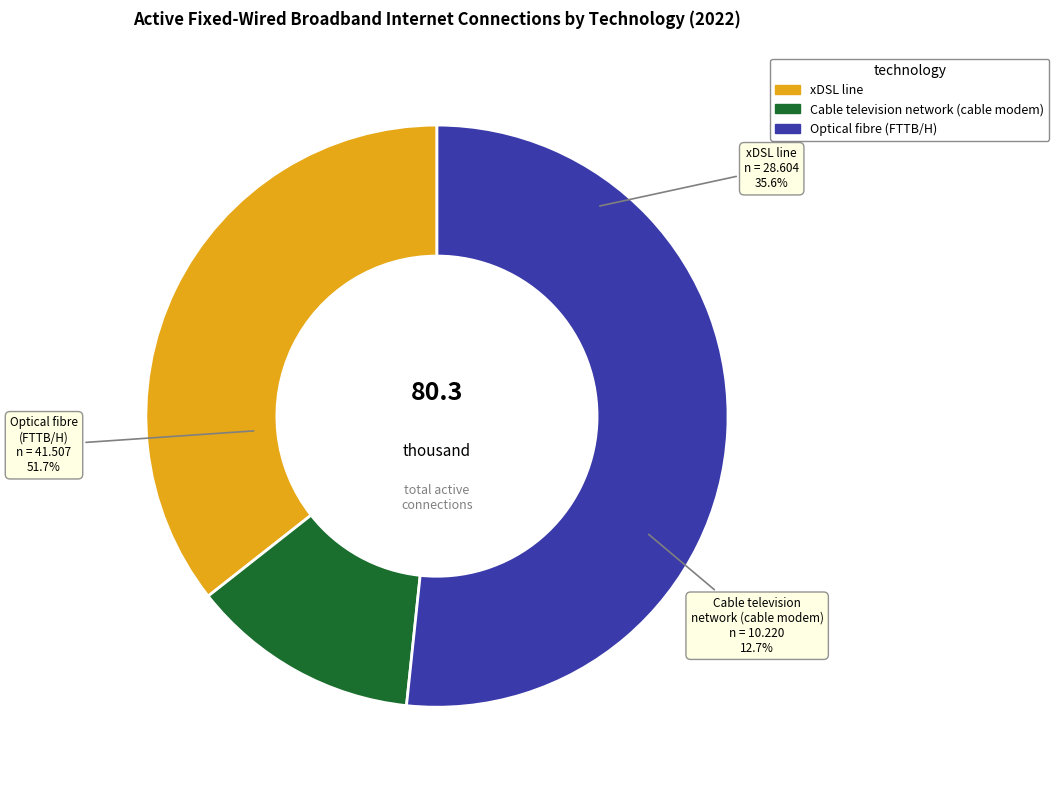

Rank the categories by value from highest to lowest.

Optical fibre (FTTB/H), xDSL line, Cable television network (cable modem)